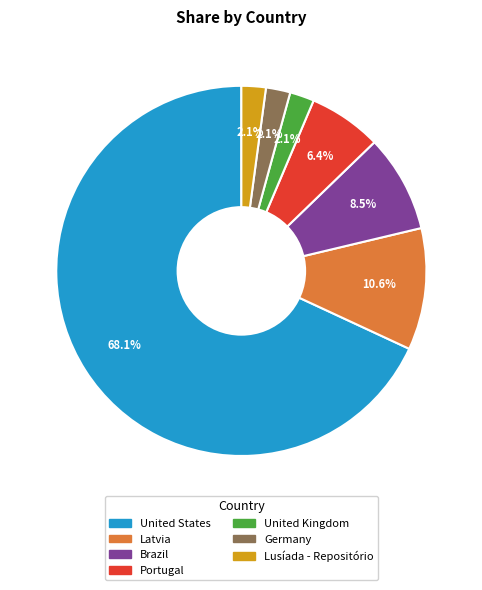

To the nearest percent, what portion does Lusíada - Repositório represent?

2%